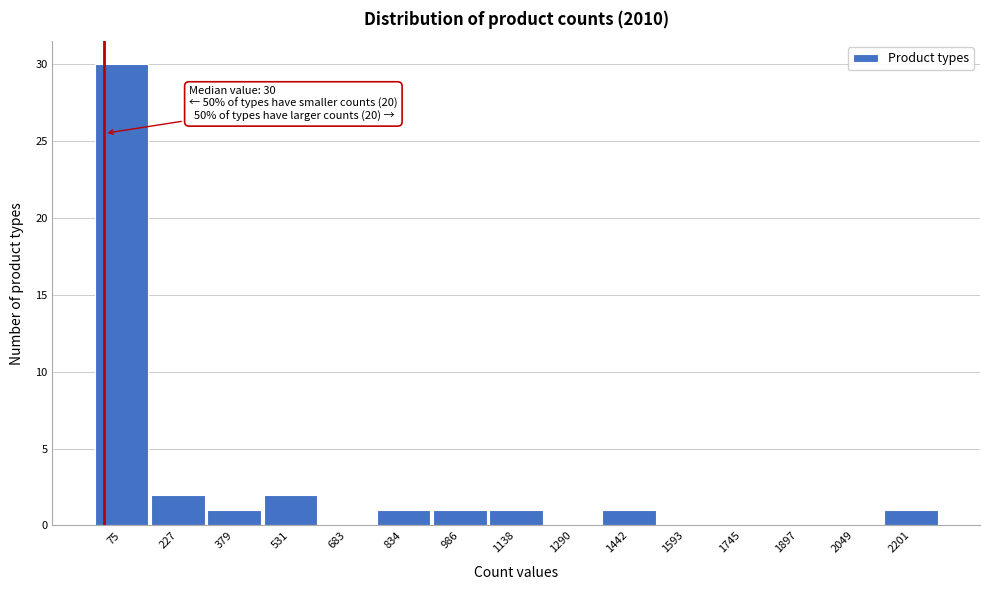

Which range on the x-axis has the tallest bar?

0 to 160